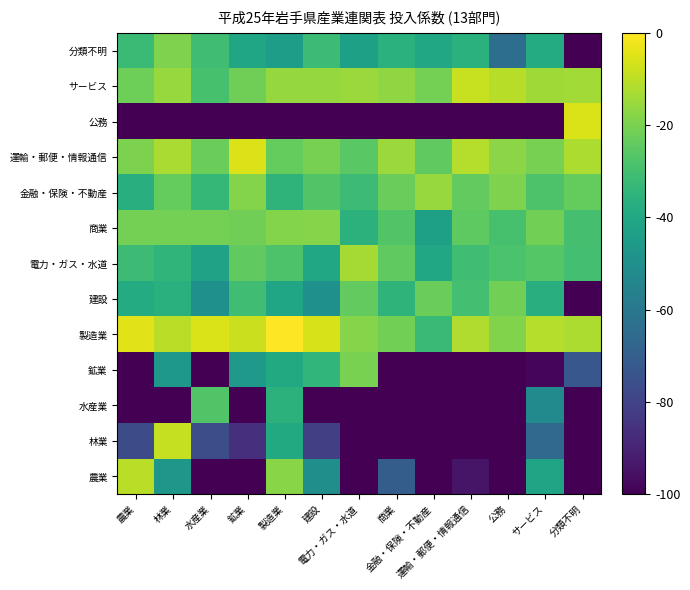

What is the smallest value displayed?

-100.0